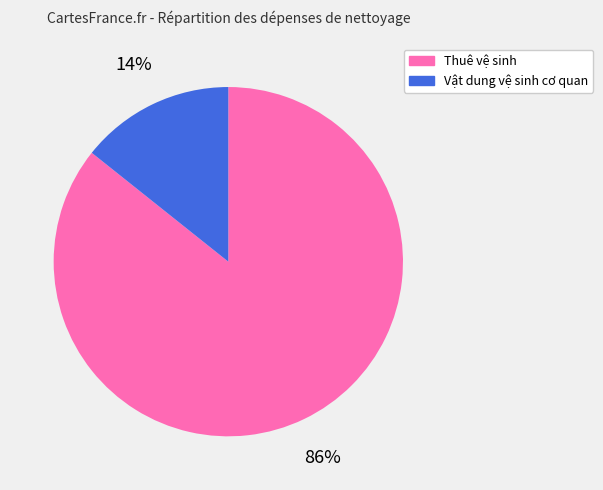

True or false: Vật dung vệ sinh cơ quan accounts for 14% of the total.

True